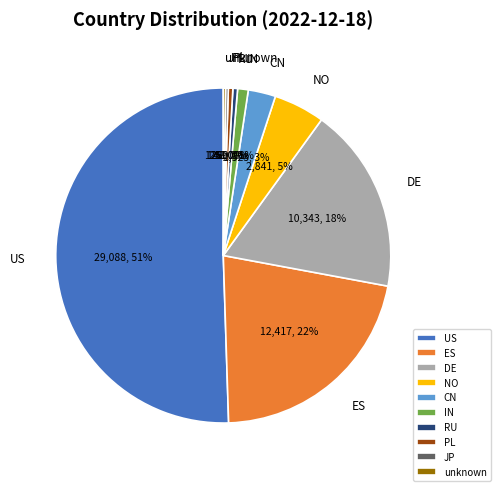

Between CN and RU, which is larger?

CN